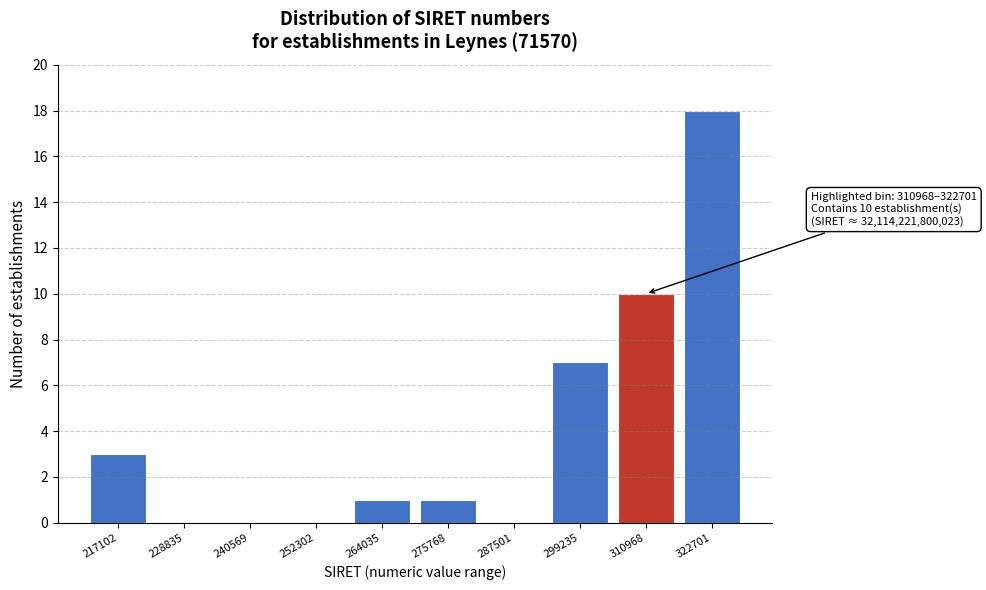

Reading left to right, what are all the values shown in this chart?

217102=3	228835=0	240569=0	252302=0	264035=1	275768=1	287501=0	299235=7	310968=10	322701=18